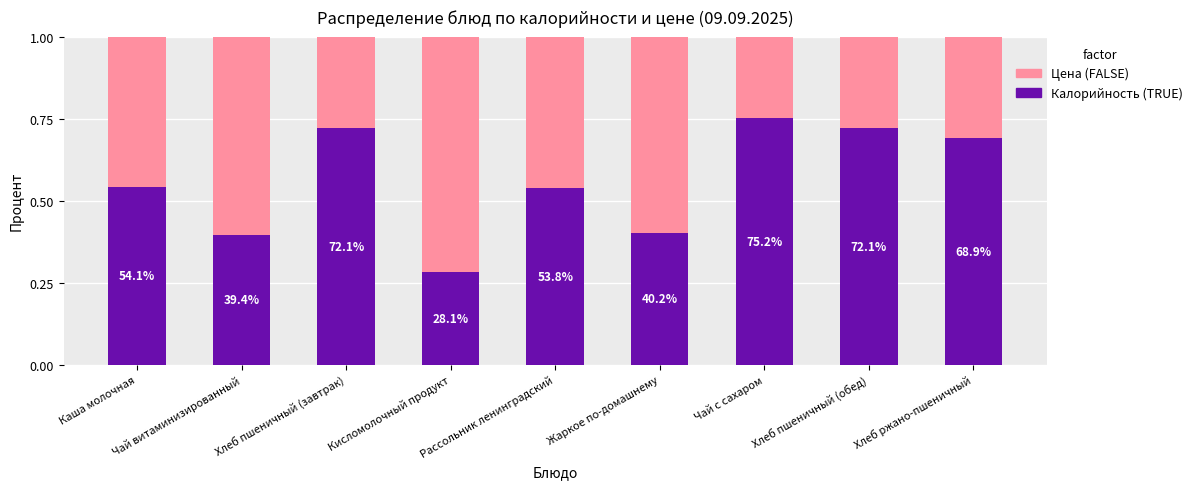

Does the chart contain any negative values?

No